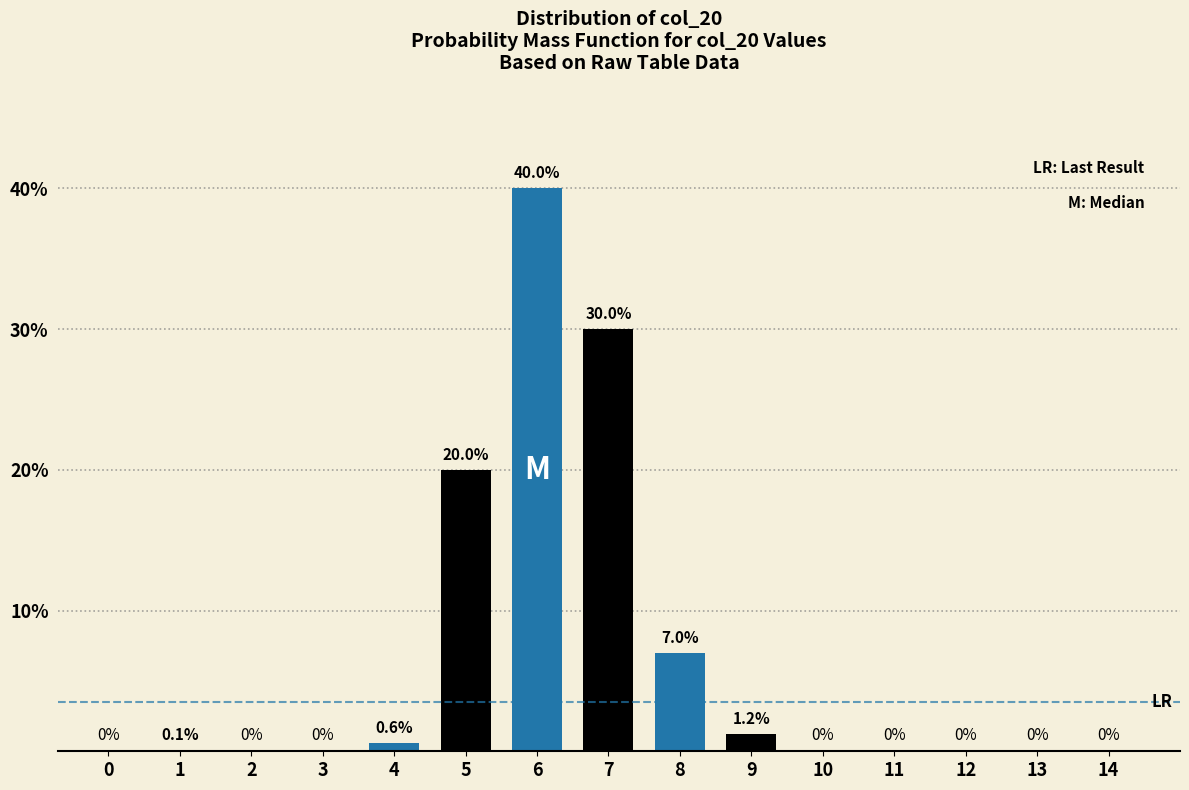

Reading right to left, transcribe all the data shown in this chart.

14=0.0	13=0.0	12=0.0	11=0.0	10=0.0	9=1.2	8=7.0	7=30.0	6=40.0	5=20.0	4=0.6	3=0.0	2=0.0	1=0.1	0=0.0